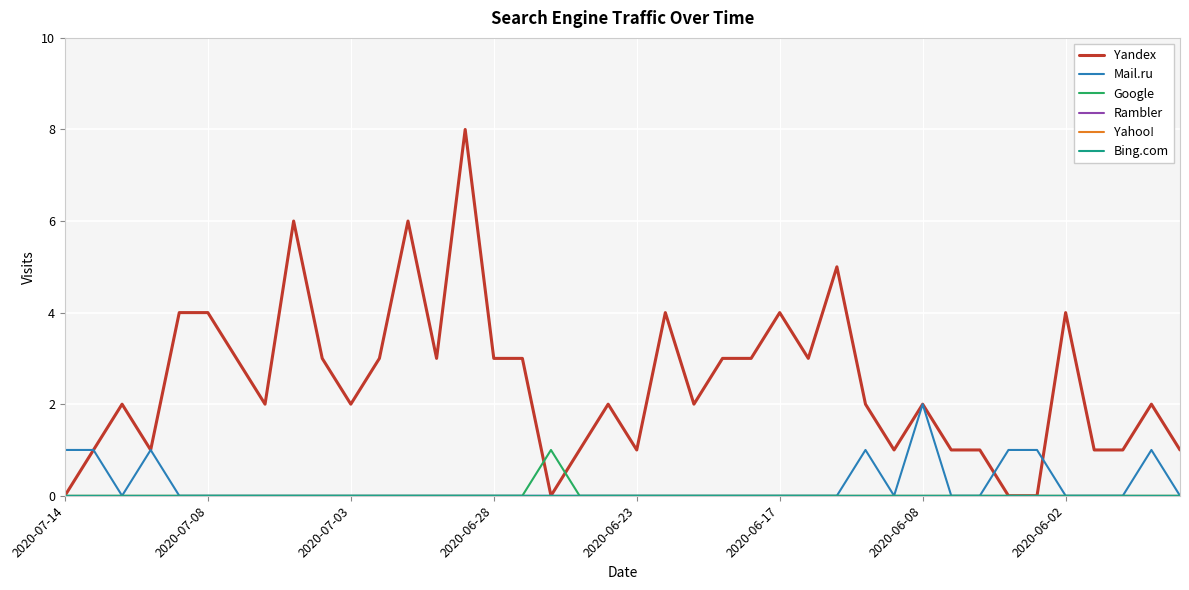

Where is Rambler nearest to the value 0?

2020-07-14